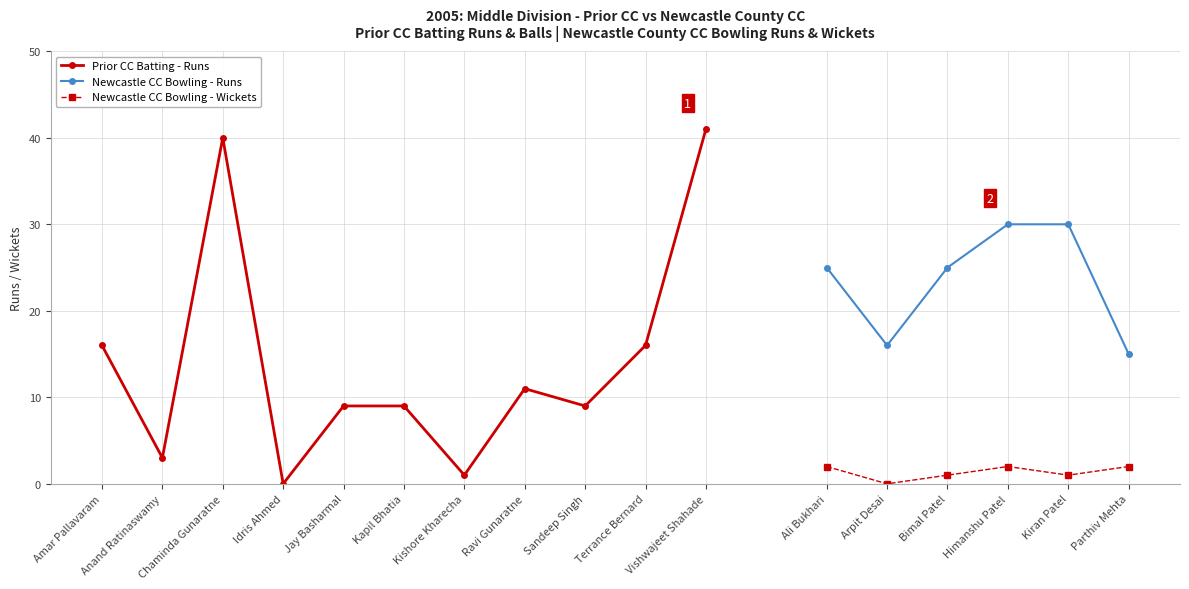

True or false: the data shows 5 at Anand Ratinaswamy.

False